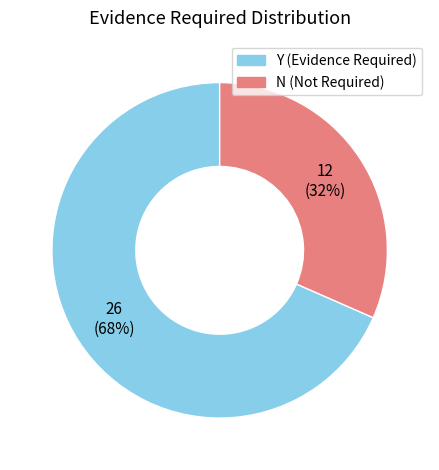

What percentage is the Y slice, to the nearest percent?

68%